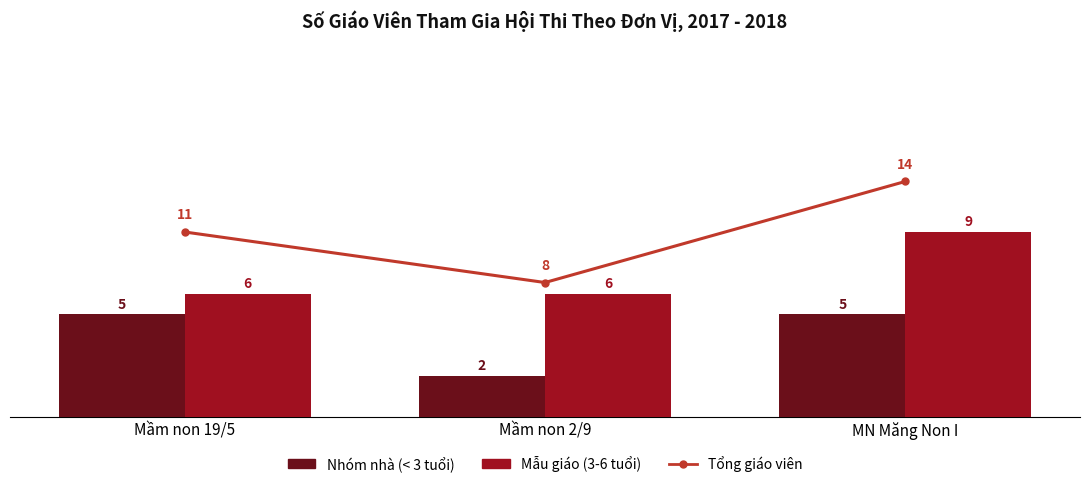

What is the highest value of the Mẫu giáo (3-6 tuổi) series?

9